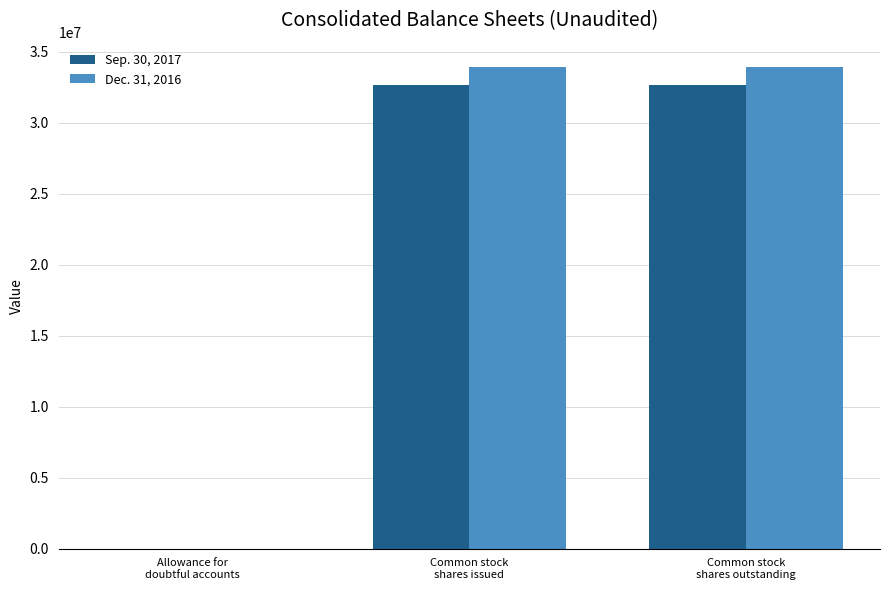

What is the greatest value displayed?

33956304